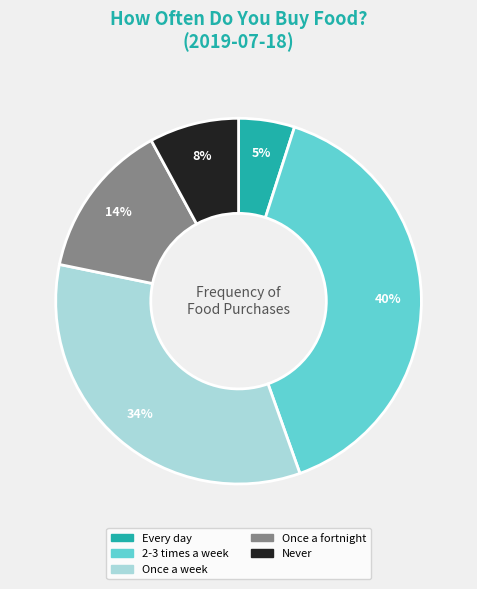

Count the number of slices in the pie.

5